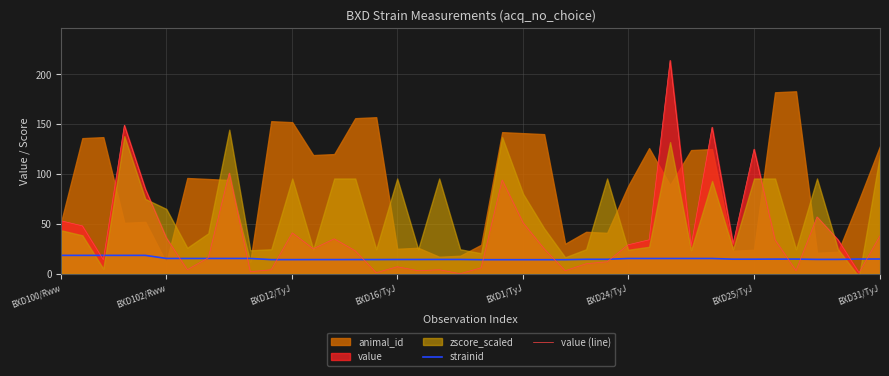

At which category is the sum across all series the highest?

29